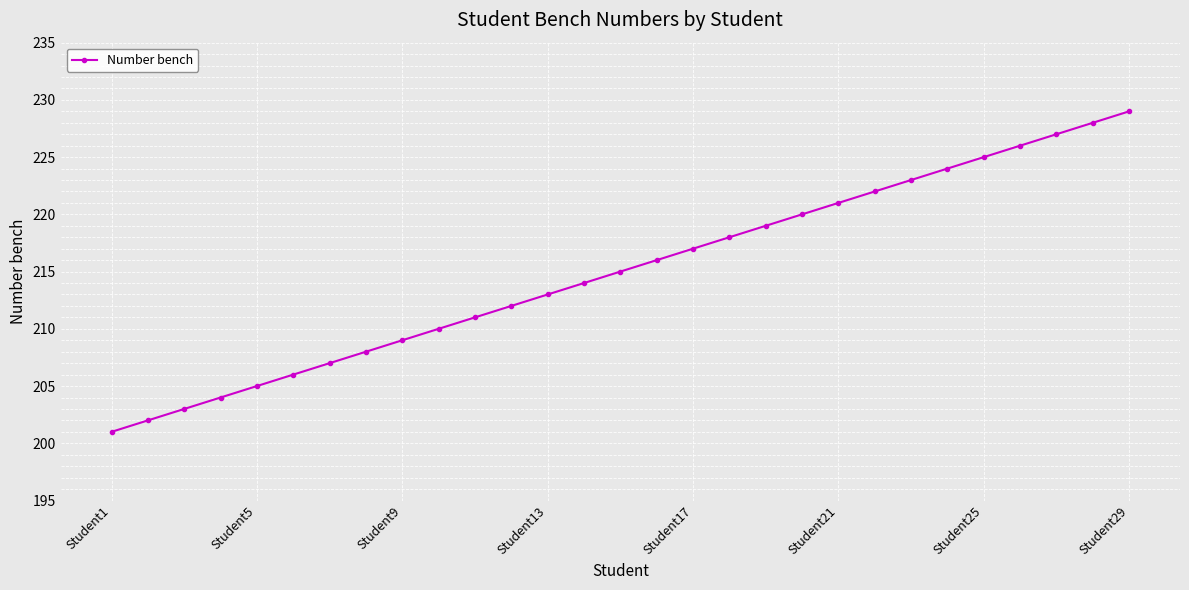

What is the minimum value shown in the chart?

201